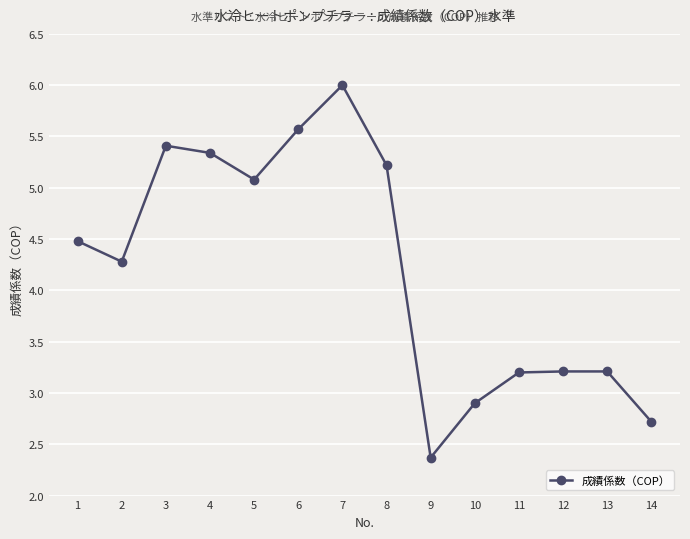

Reading left to right, transcribe all the data shown in this chart.

4.5	4.3	5.4	5.3	5.1	5.6	6.0	5.2	2.4	2.9	3.2	3.2	3.2	2.7